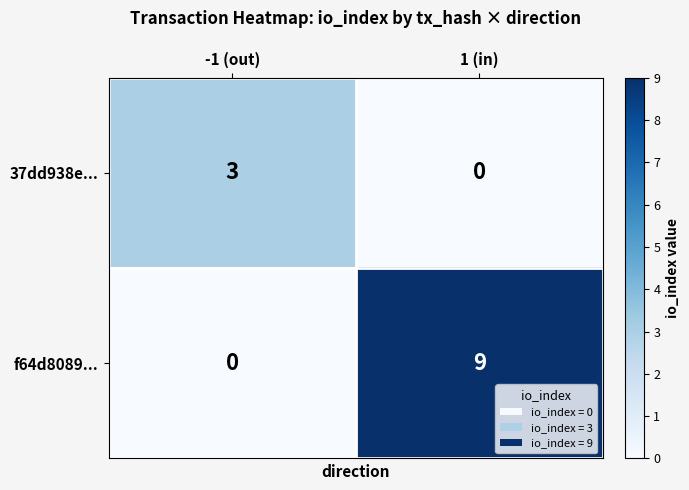

Reading left to right, extract all data points from this chart.

37dd938e...: 3	0
f64d8089...: 0	9